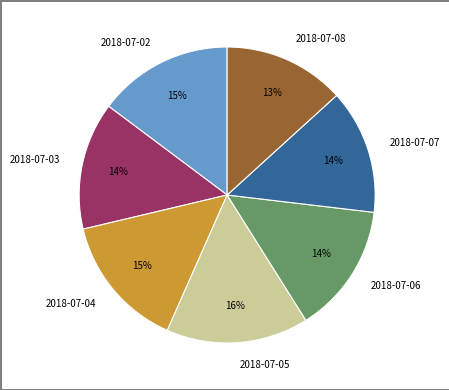

True or false: 2018-07-05 accounts for 16% of the total.

True